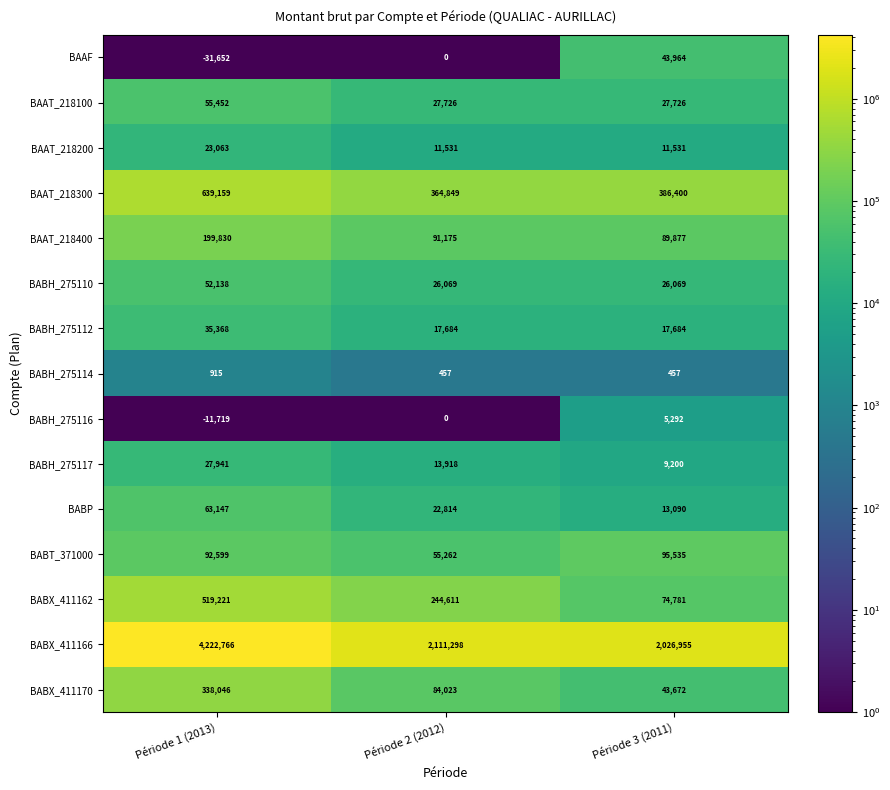

List the series in order of their peak value, highest first.

BABX_411166, BAAT_218300, BABX_411162, BABX_411170, BAAT_218400, BABT_371000, BABP, BAAT_218100, BABH_275110, BAAF, BABH_275112, BABH_275117, BAAT_218200, BABH_275116, BABH_275114